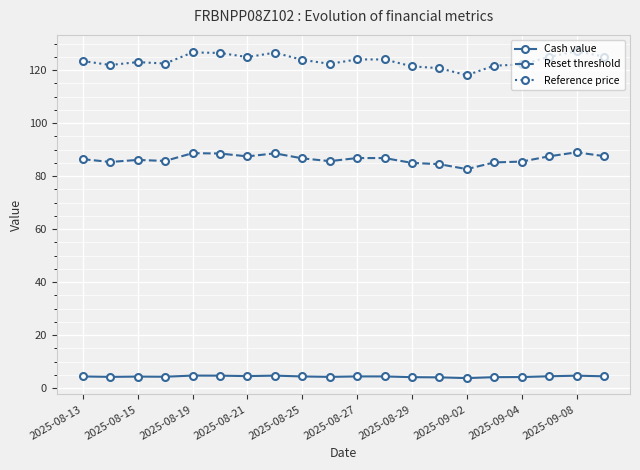

Which series has the largest total across all categories?

Reference price